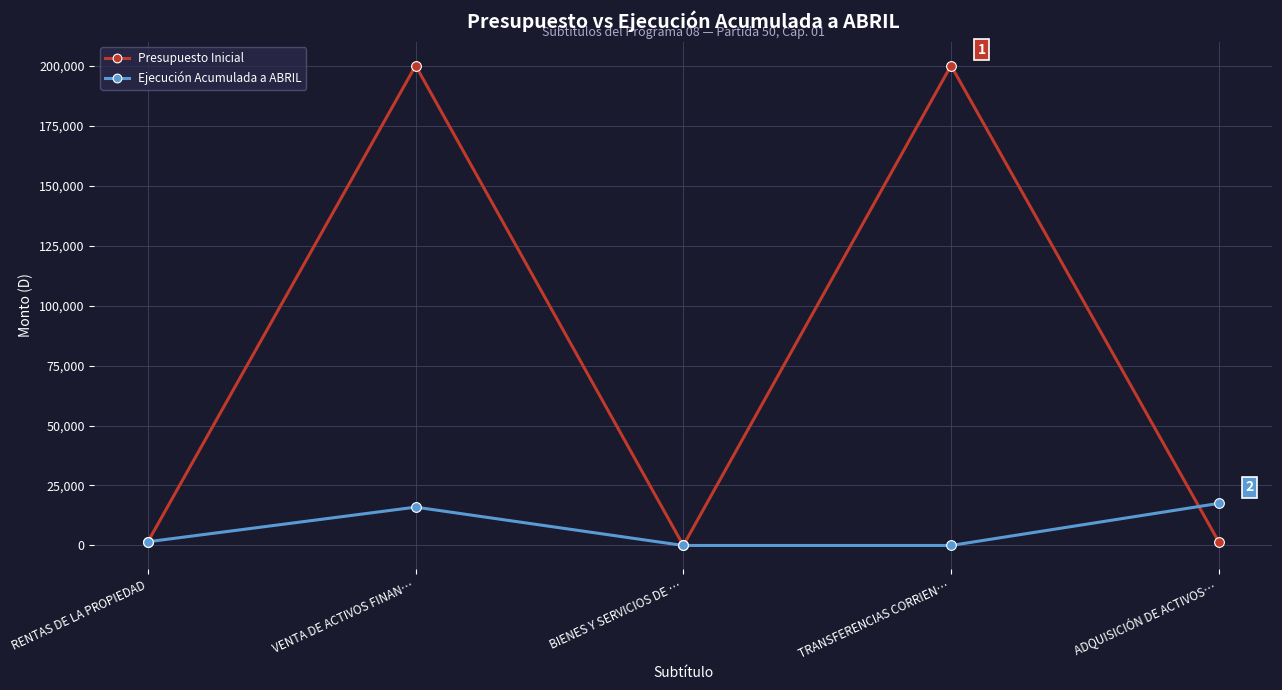

What is the average value of the Ejecución Acumulada a ABRIL series?

7014